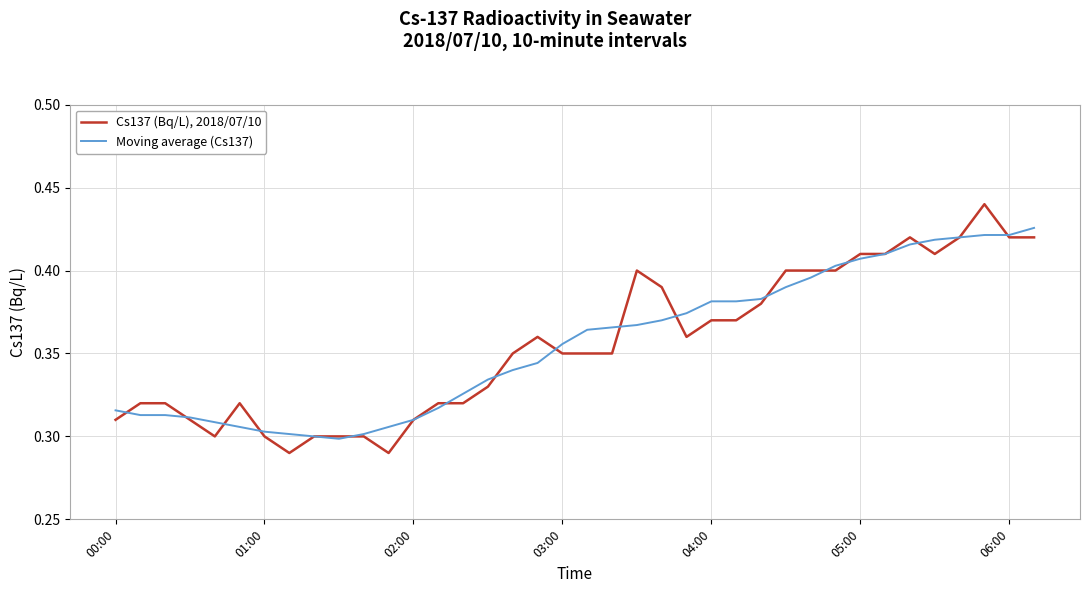

Rank the series by their maximum value, from highest to lowest.

Cs137 (Bq/L), 2018/07/10, Moving average (Cs137)